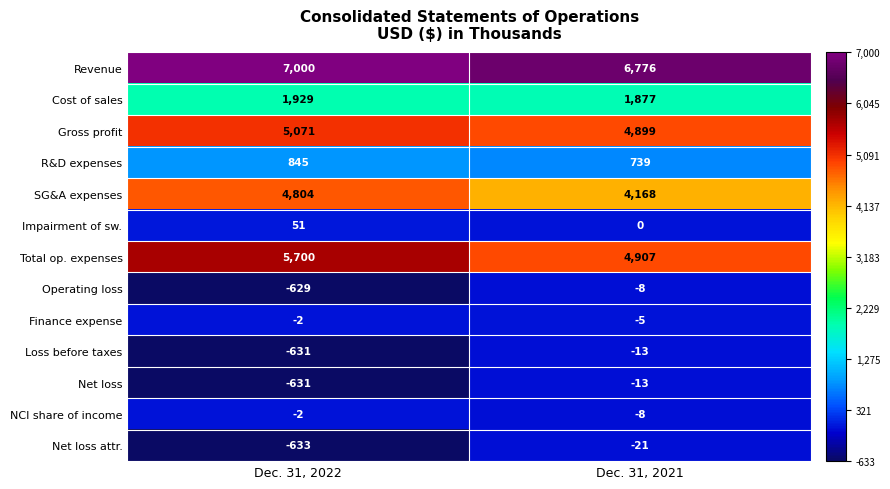

What is the approximate value of Impairment of sw. at Dec. 31, 2022, to the nearest 10?

50